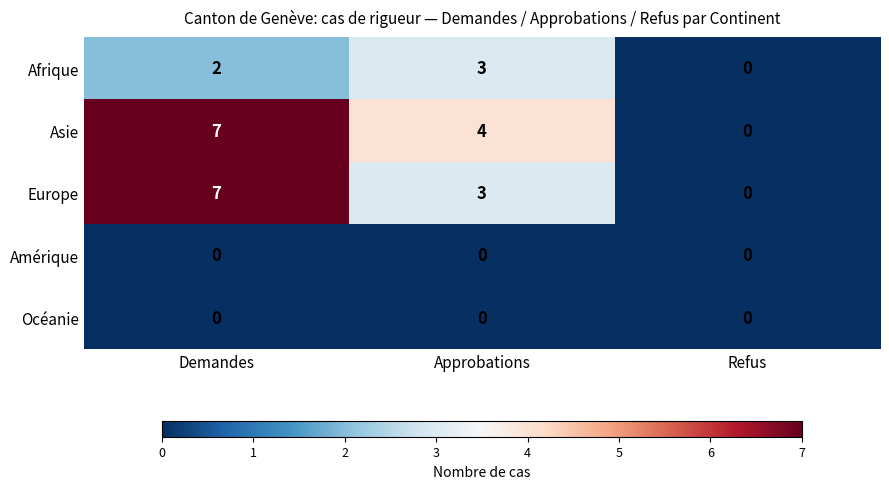

What is the difference between the Asie values at Refus and Approbations?

4